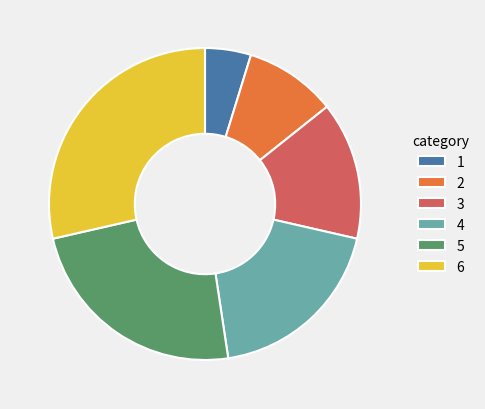

Does 6 represent more than half of the total?

No